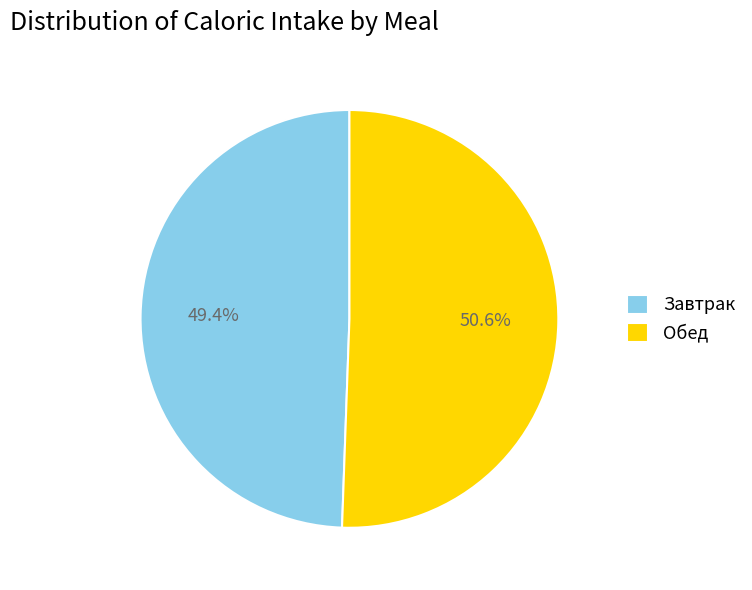

Does any single category account for the majority?

Yes